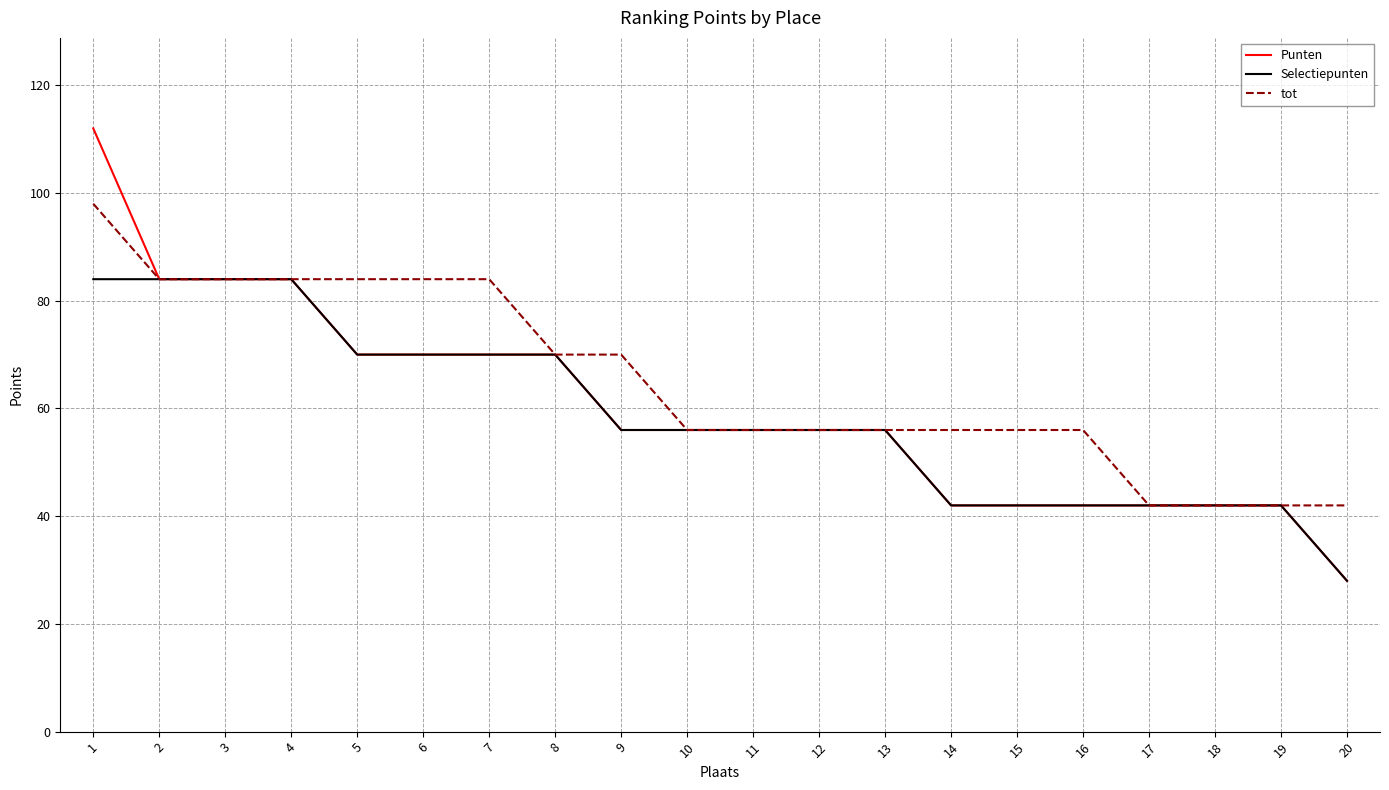

The value of Selectiepunten at 16 is 65. True or false?

False